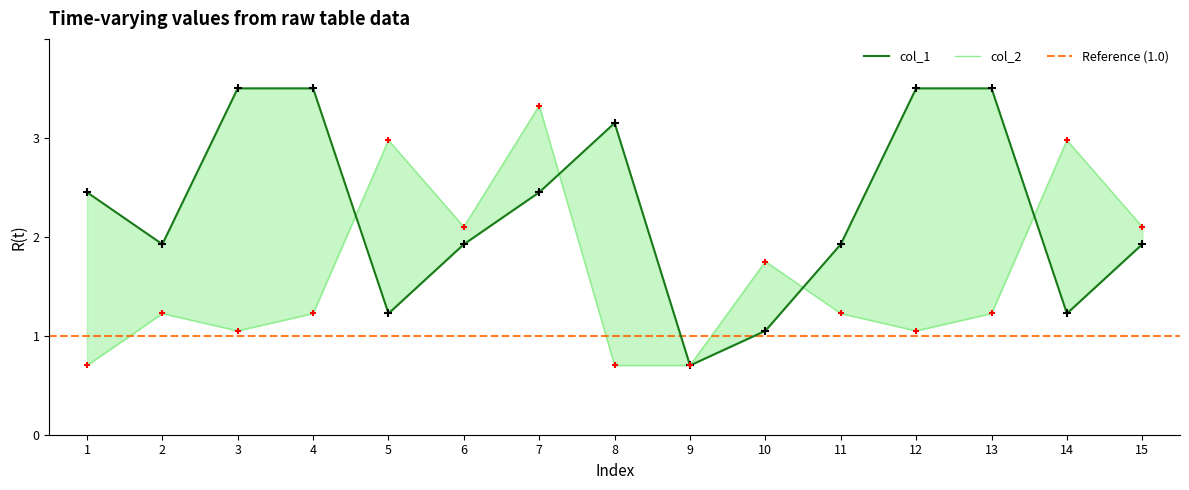

At which category is the sum across all series the highest?

7